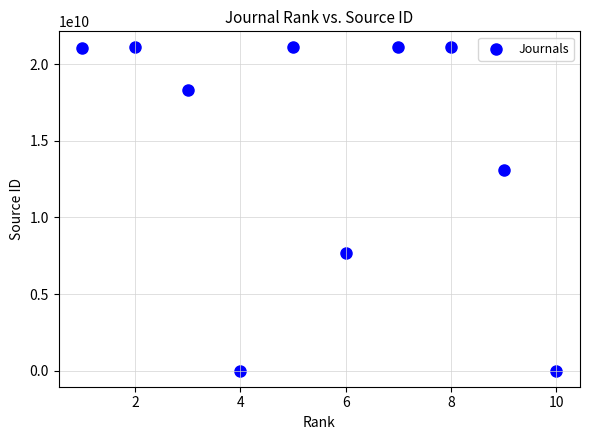

What Y value in the scatter plot is closest to 10550532509?

13100154703